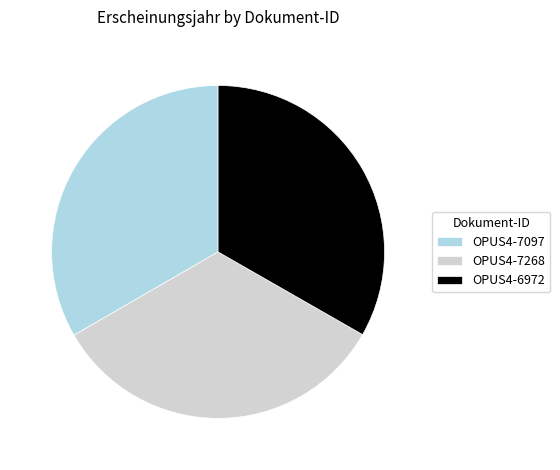

Is the sum of OPUS4-7097 and OPUS4-6972 greater than half?

Yes